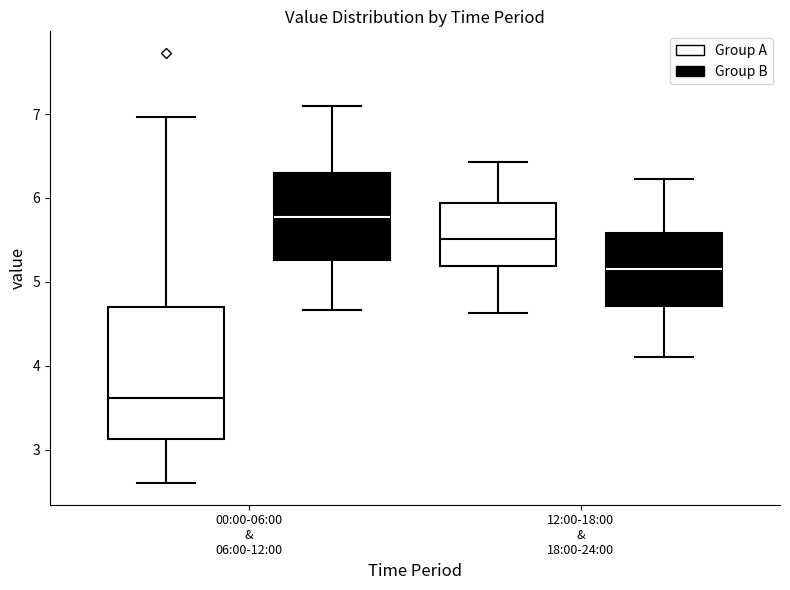

Reading left to right, read every box against the y-axis: the position of its median line, the range the box covers, and the ends of its whiskers. The values are not printed on the chart, so give them approximately, as read against the axis.

00:00-06:00 & 06:00-12:00 (Group A): median 3.6, box 3.1 to 4.7, whiskers 2.6 to 7.0
00:00-06:00 & 06:00-12:00 (Group B): median 5.8, box 5.3 to 6.3, whiskers 4.7 to 7.1
12:00-18:00 & 18:00-24:00 (Group A): median 5.5, box 5.2 to 5.9, whiskers 4.6 to 6.4
12:00-18:00 & 18:00-24:00 (Group B): median 5.2, box 4.7 to 5.6, whiskers 4.1 to 6.2